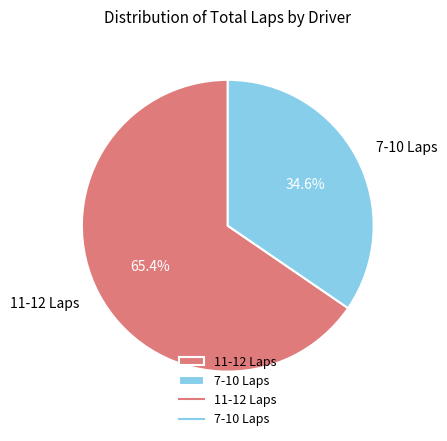

How much of the chart is everything except 7-10 Laps?

65.4%